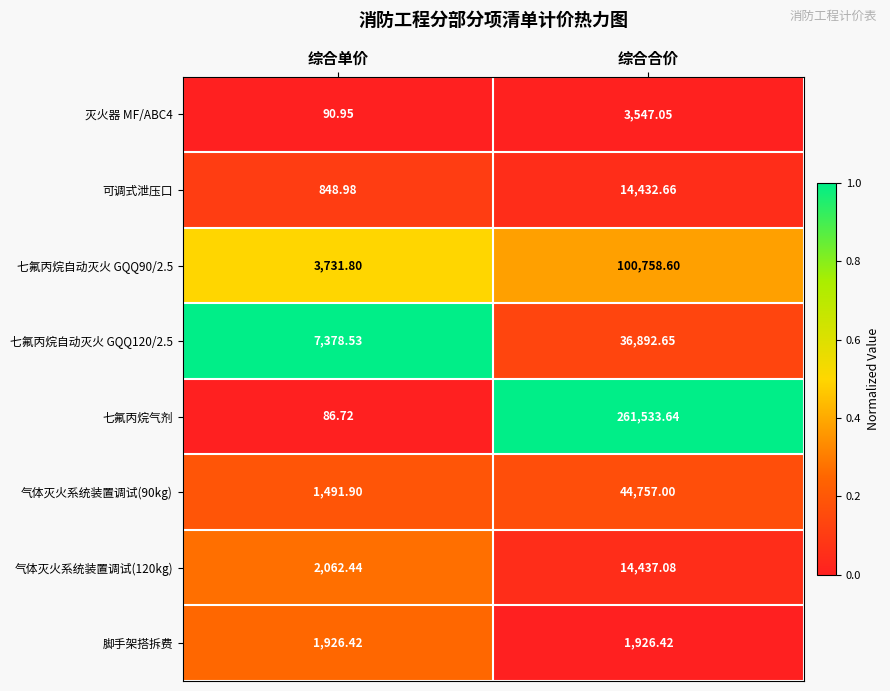

Rank the series by their maximum value, from highest to lowest.

七氟丙烷气剂, 七氟丙烷自动灭火 GQQ90/2.5, 气体灭火系统装置调试(90kg), 七氟丙烷自动灭火 GQQ120/2.5, 气体灭火系统装置调试(120kg), 可调式泄压口, 灭火器 MF/ABC4, 脚手架搭拆费